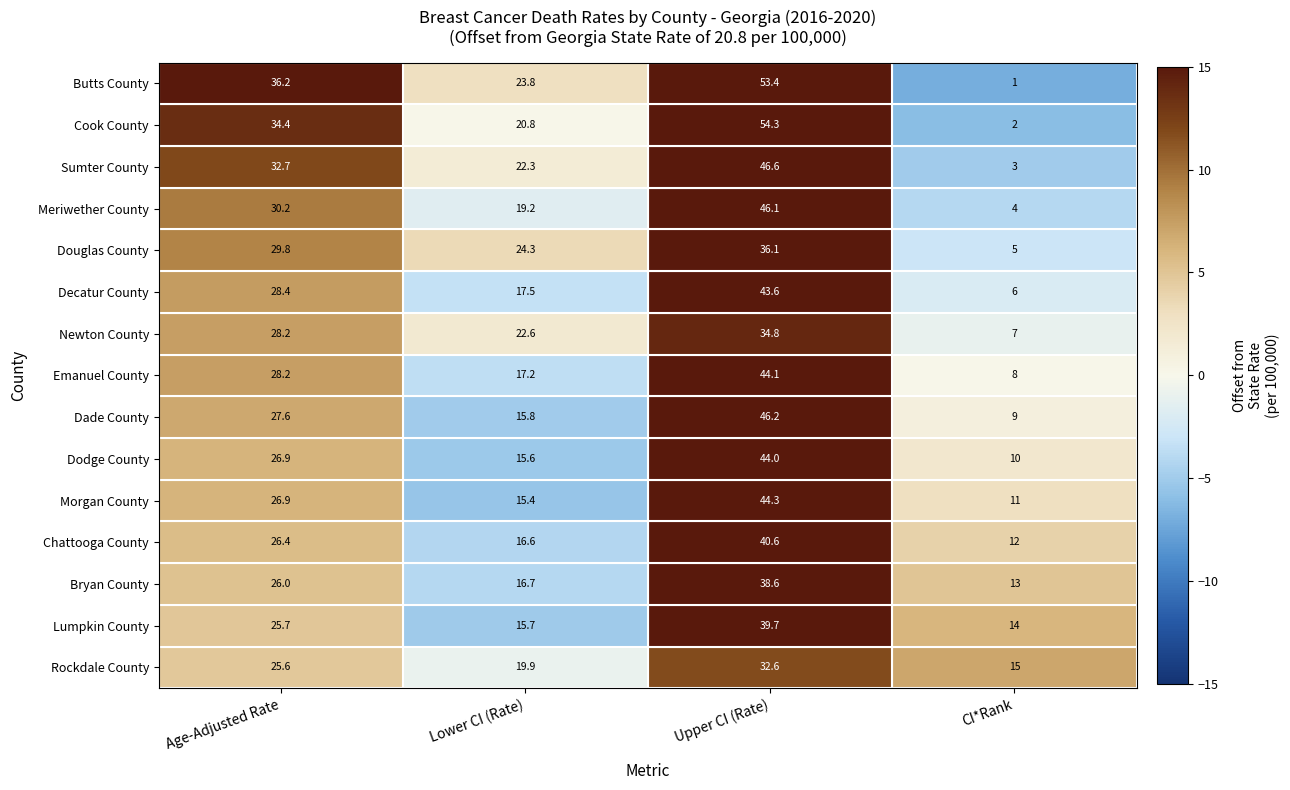

Between Lower CI (Rate) and CI*Rank, which series saw the biggest shift?

Butts County